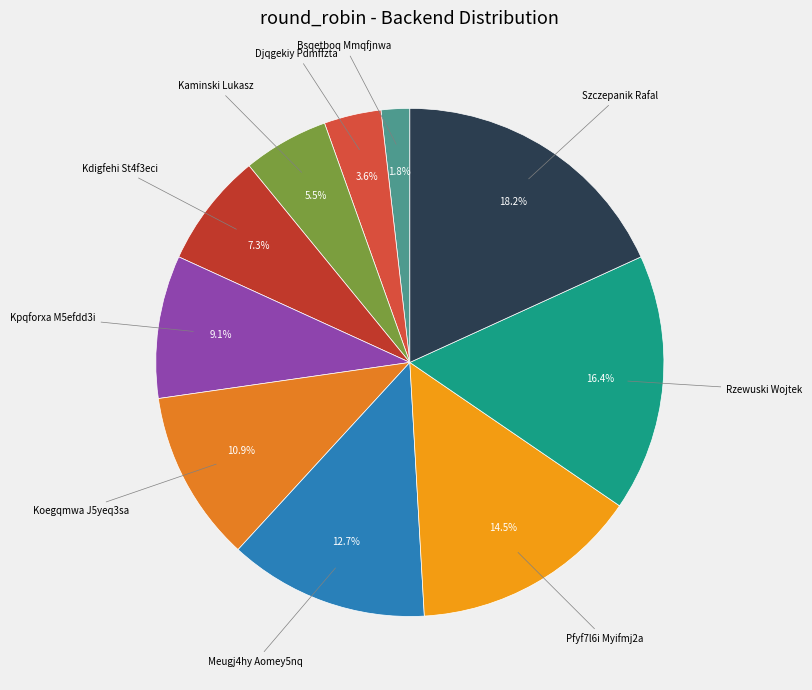

Count the number of slices in the pie.

10